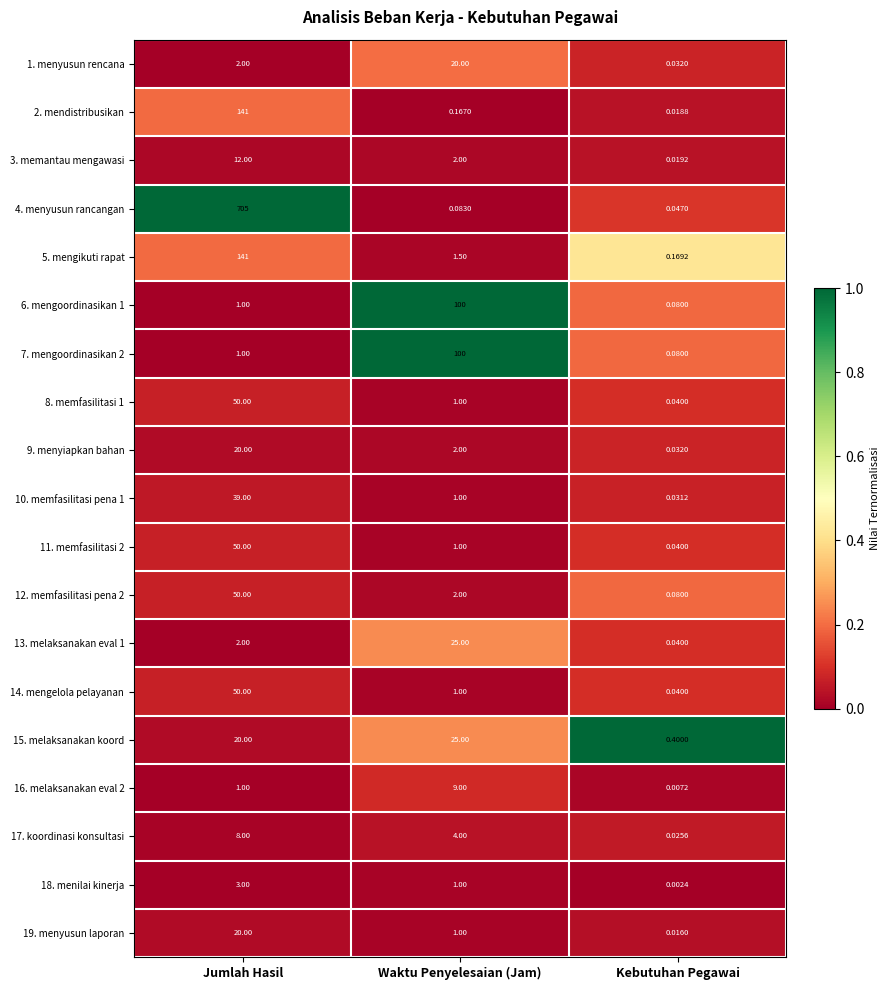

Rank the categories by 9. menyiapkan bahan value from highest to lowest.

Jumlah Hasil, Waktu Penyelesaian (Jam), Kebutuhan Pegawai